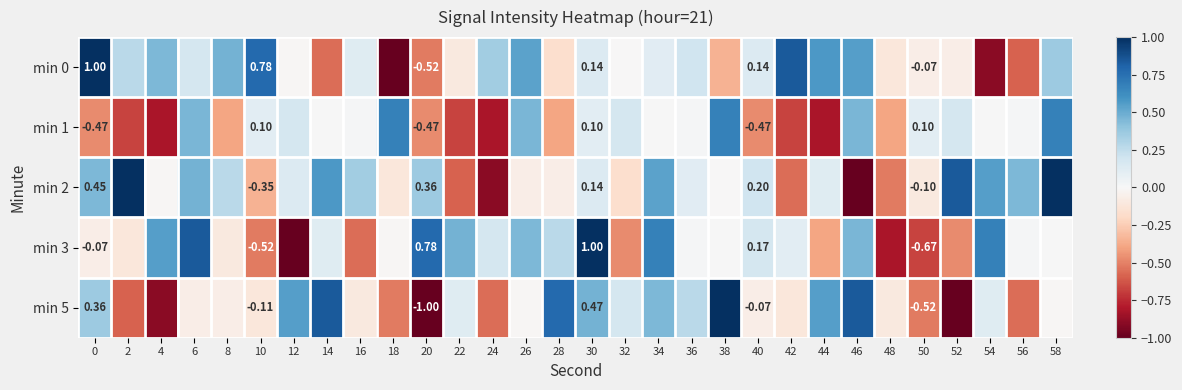

Which series has the largest total across all categories?

min 2